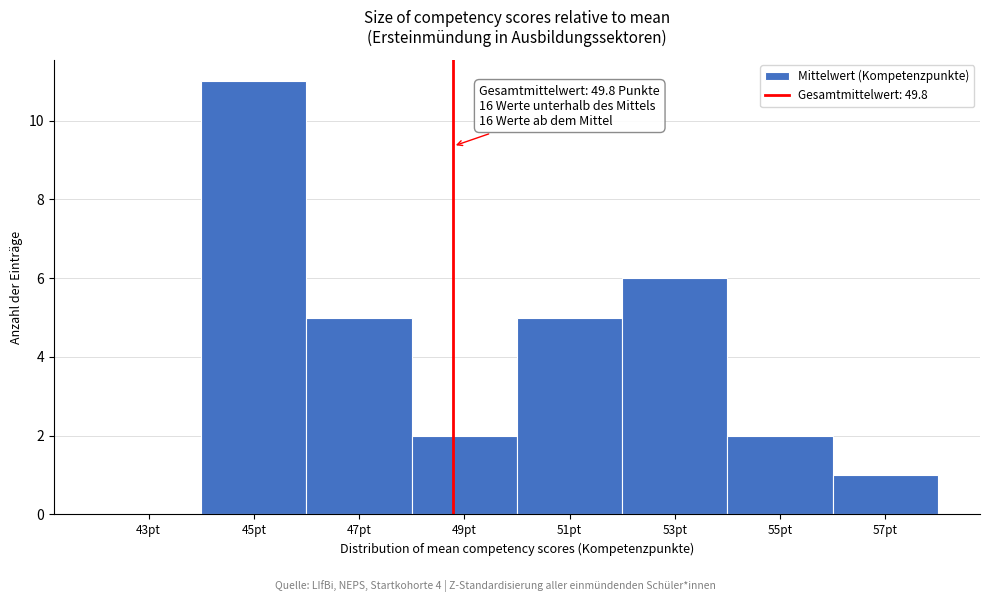

Reading right to left, extract all data points from this chart.

57pt=1	55pt=2	53pt=6	51pt=5	49pt=2	47pt=5	45pt=11	43pt=0